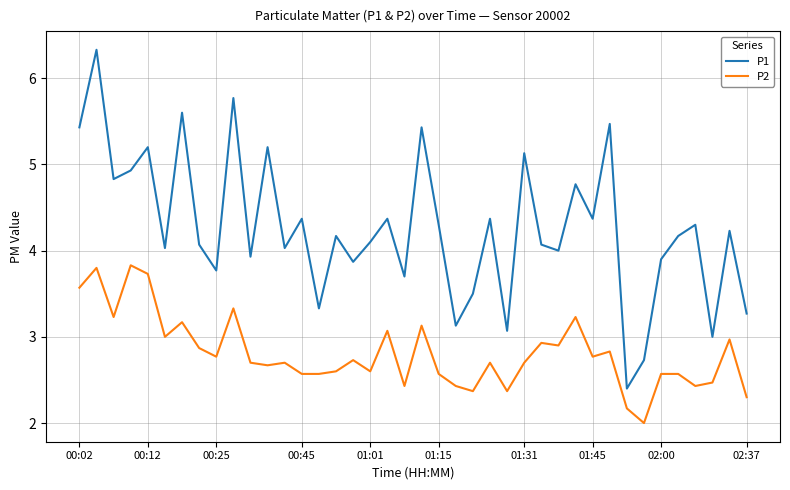

Is this an area chart (filled region under the line)?

No